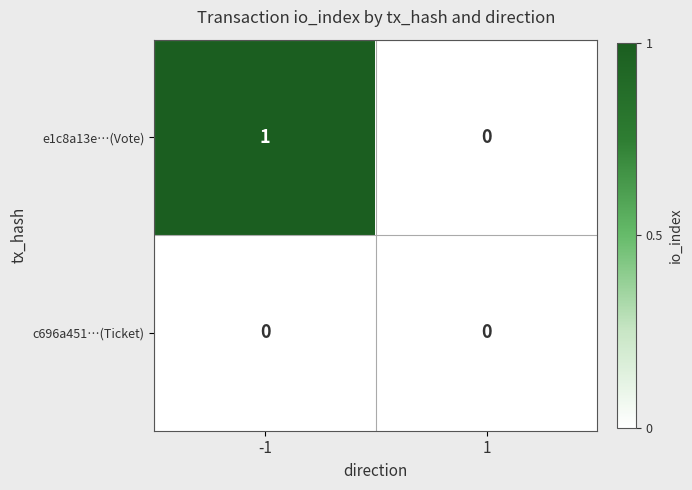

Rank the categories by e1c8a13e…(Vote) value from lowest to highest.

1, -1